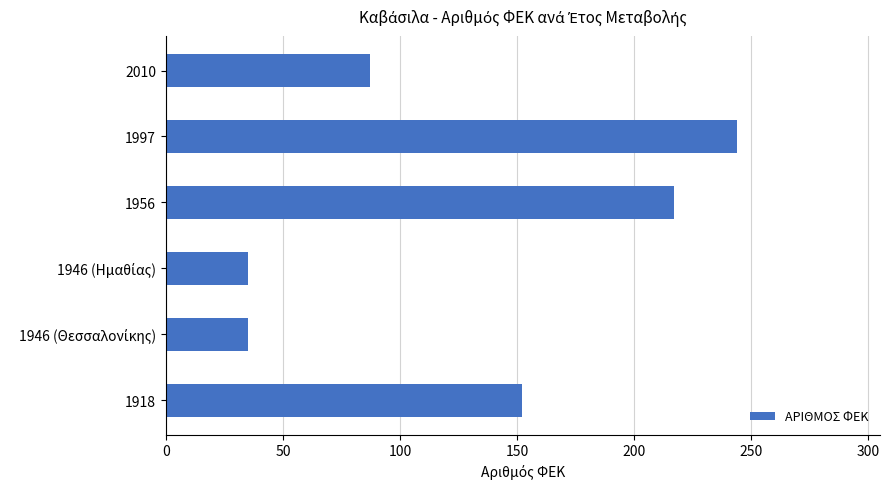

The chart shows a value of 87 at 2010. True or false?

True